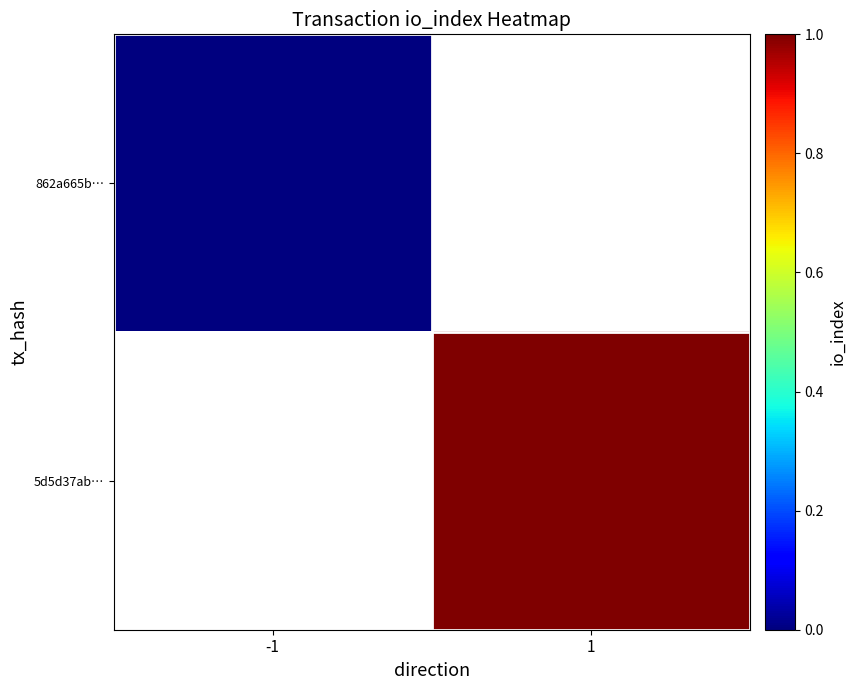

True or false: 5d5d37ab… has a value of 0.3 at 1.

False